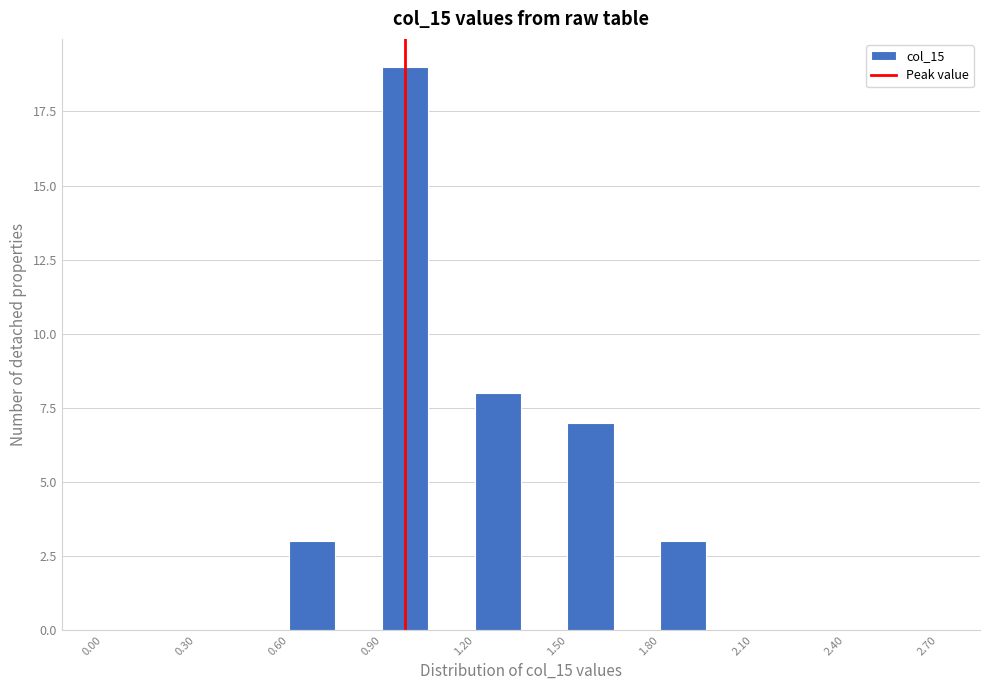

Around what value on the x-axis is the tallest bar? Give the approximate position of its centre, as read against the axis.

1.00